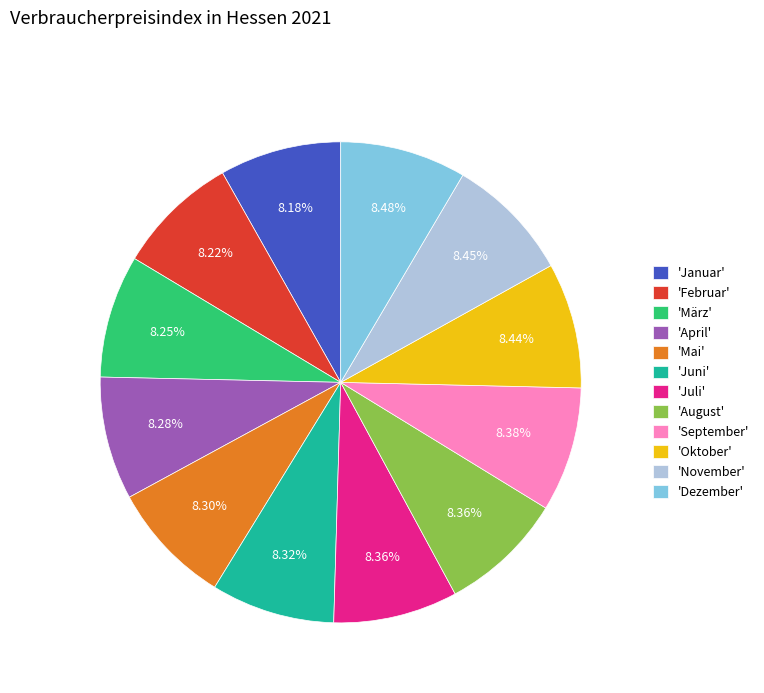

Do 'Juni' and 'September' together represent more than half of the pie?

No